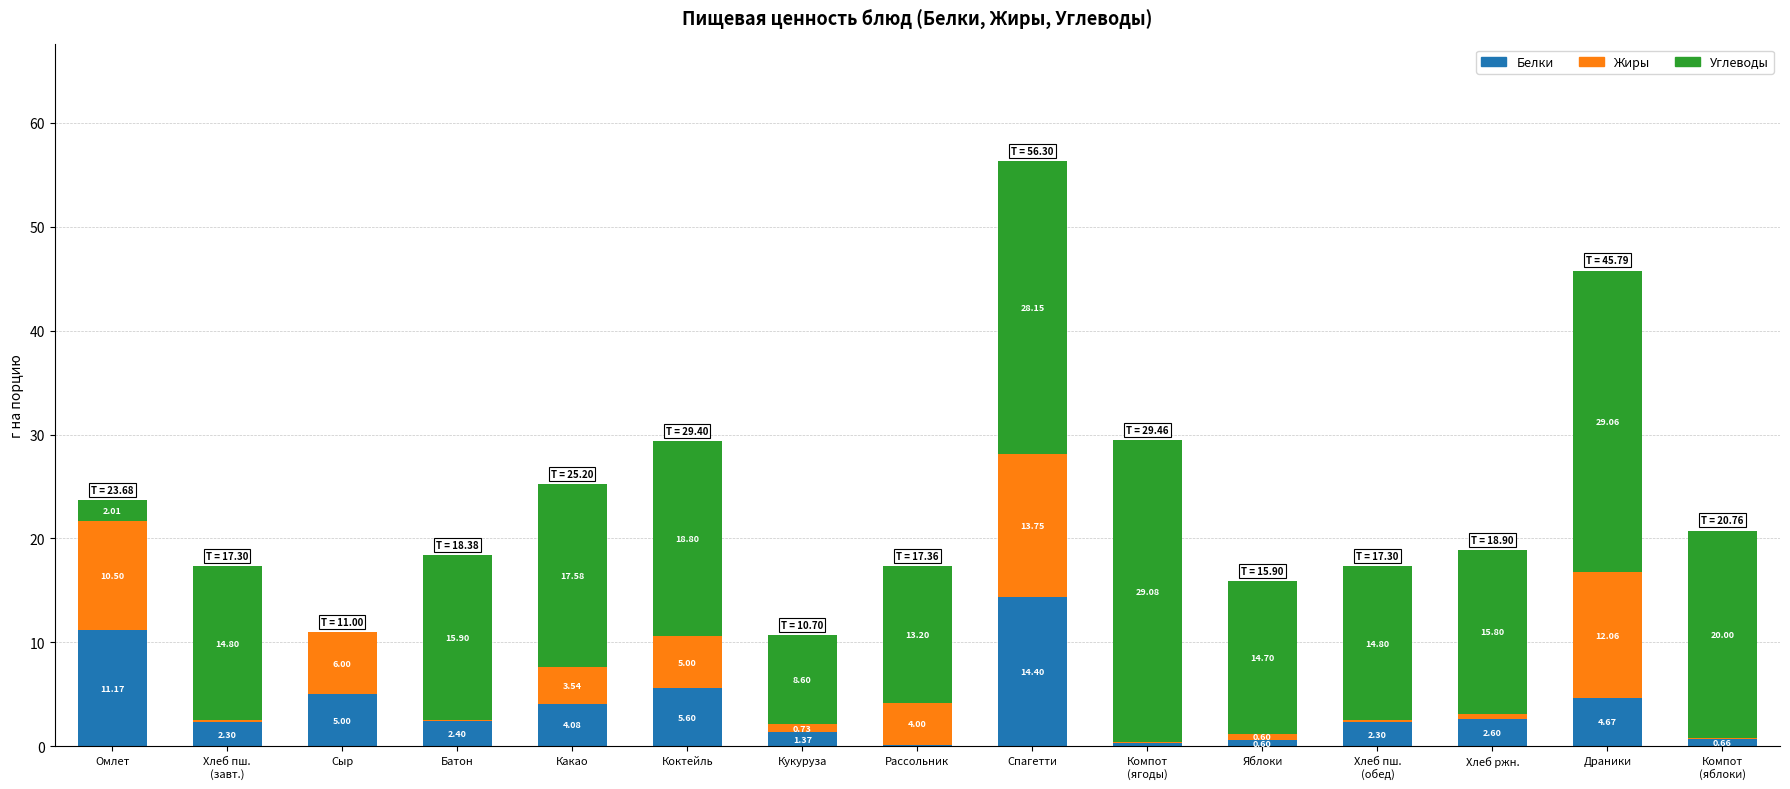

What is the sum of all Белки values?

57.6